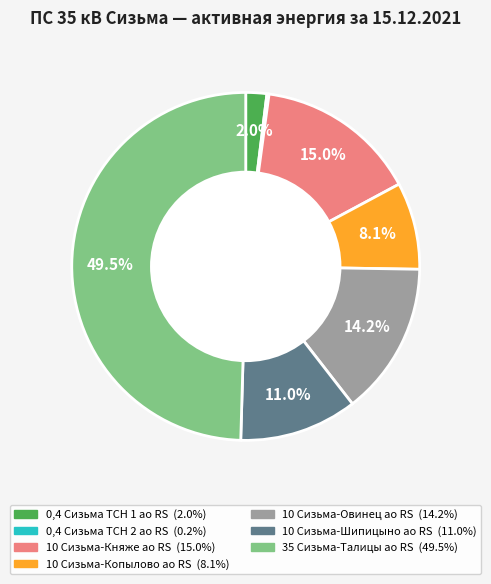

Is 10 Сизьма-Княже ао RS the majority of the pie?

No